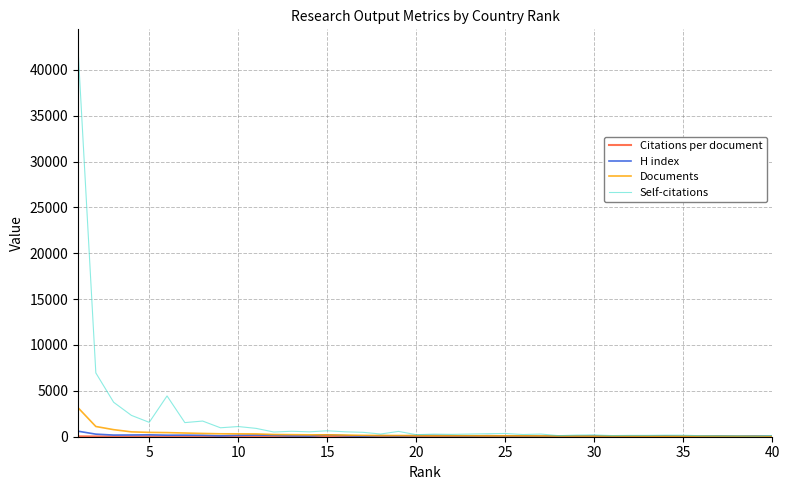

What is the greatest value displayed?

42293.0